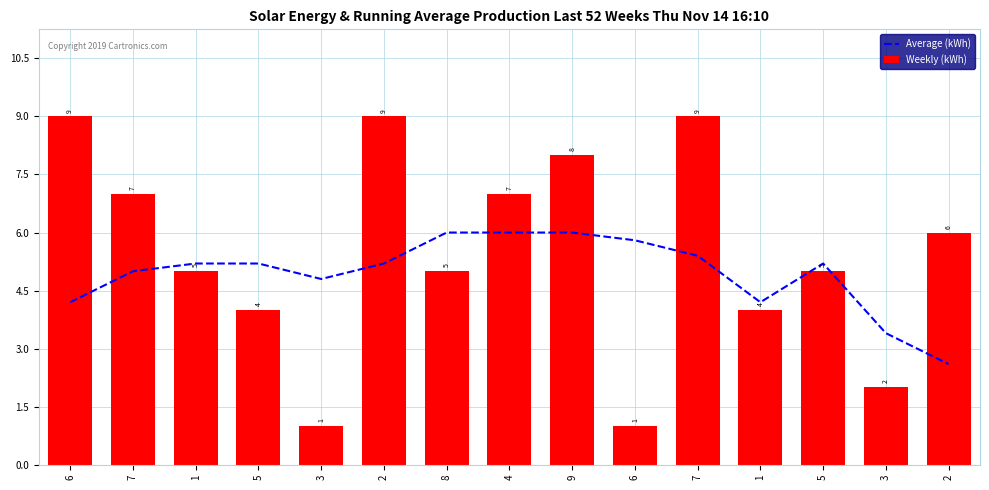

Are the bars horizontal?

No